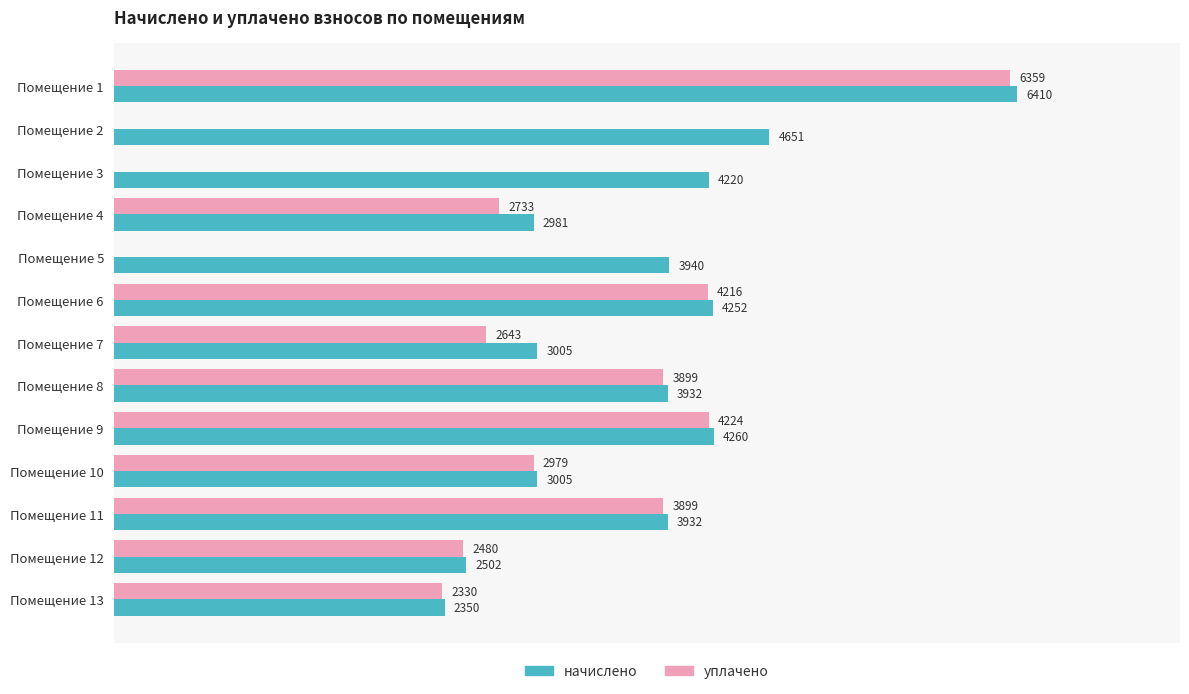

At which label is уплачено closest to 3179?

Помещение 10